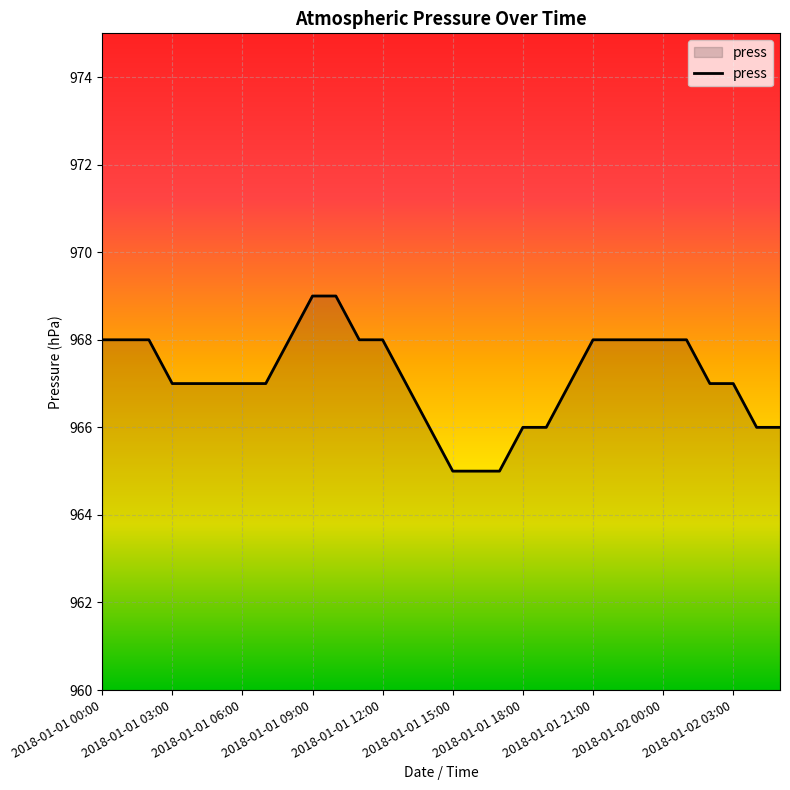

What is the maximum value shown in the chart?

969